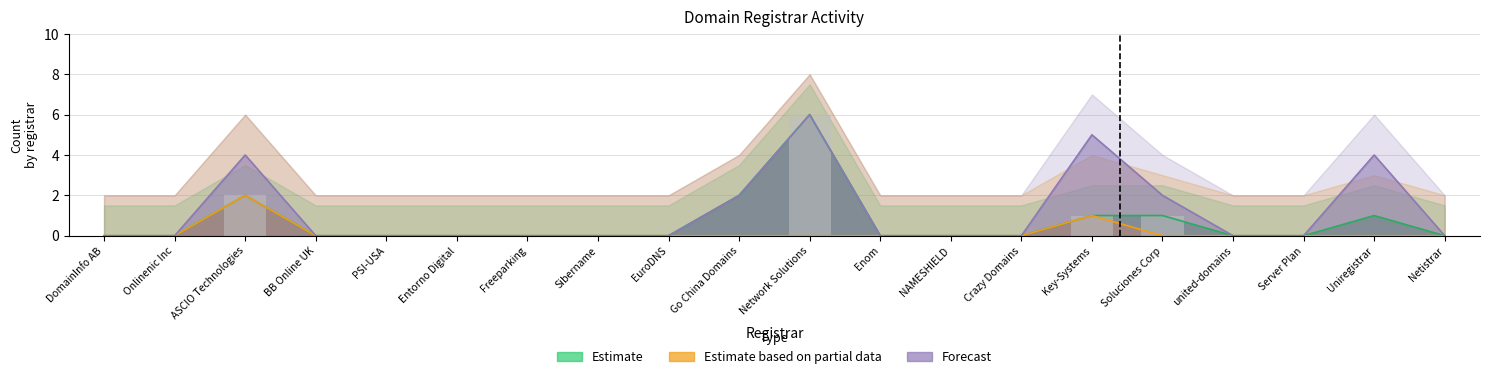

What is the label of the 2nd bar from the right?

Uniregistrar